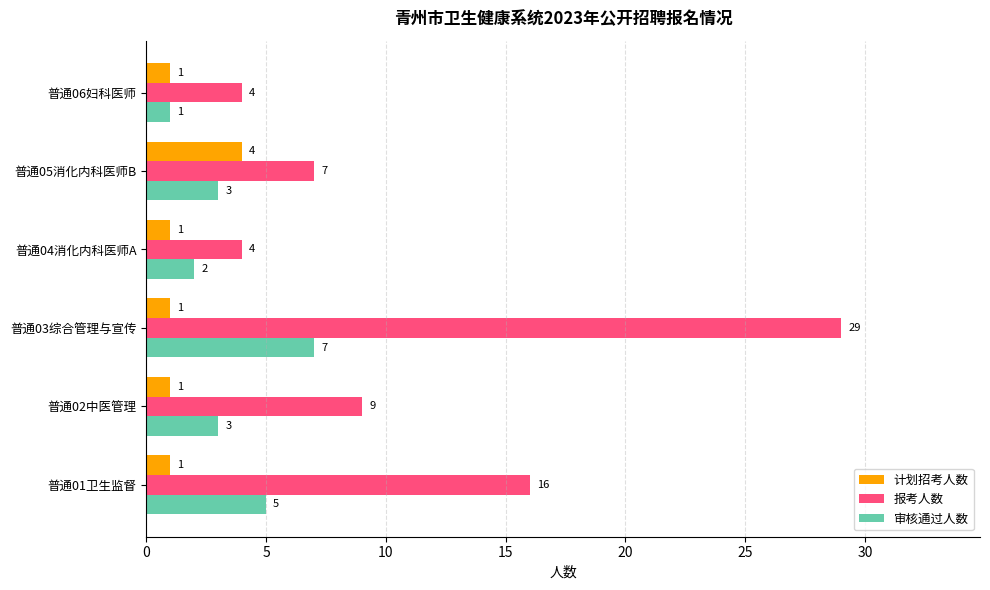

Where is 报考人数 nearest to the value 16?

普通01卫生监督